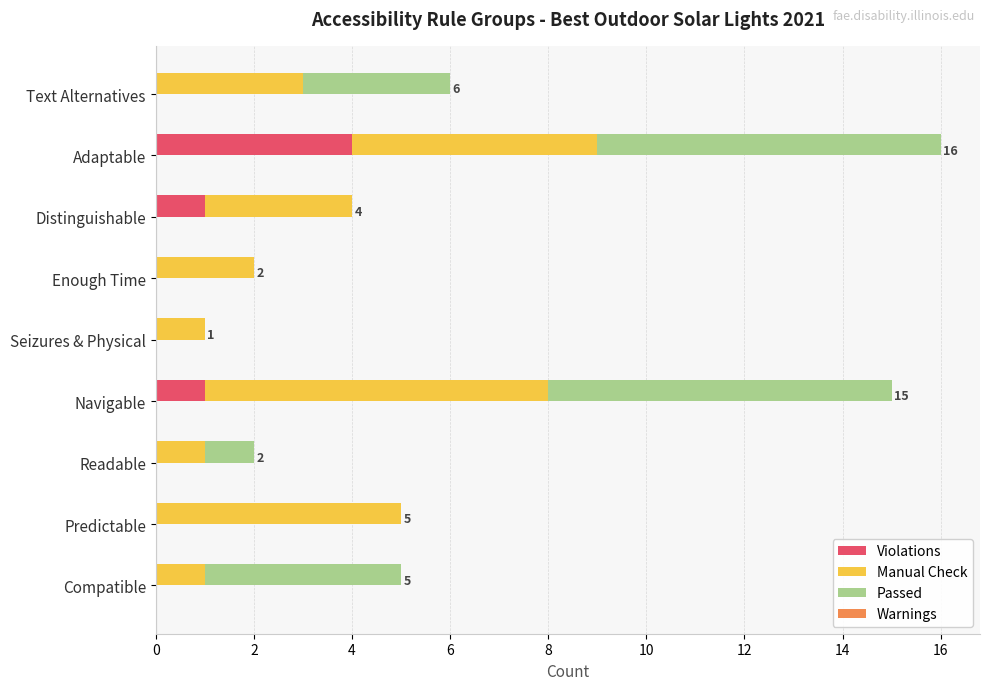

What is the sum of the Violations values at Adaptable and Navigable?

5